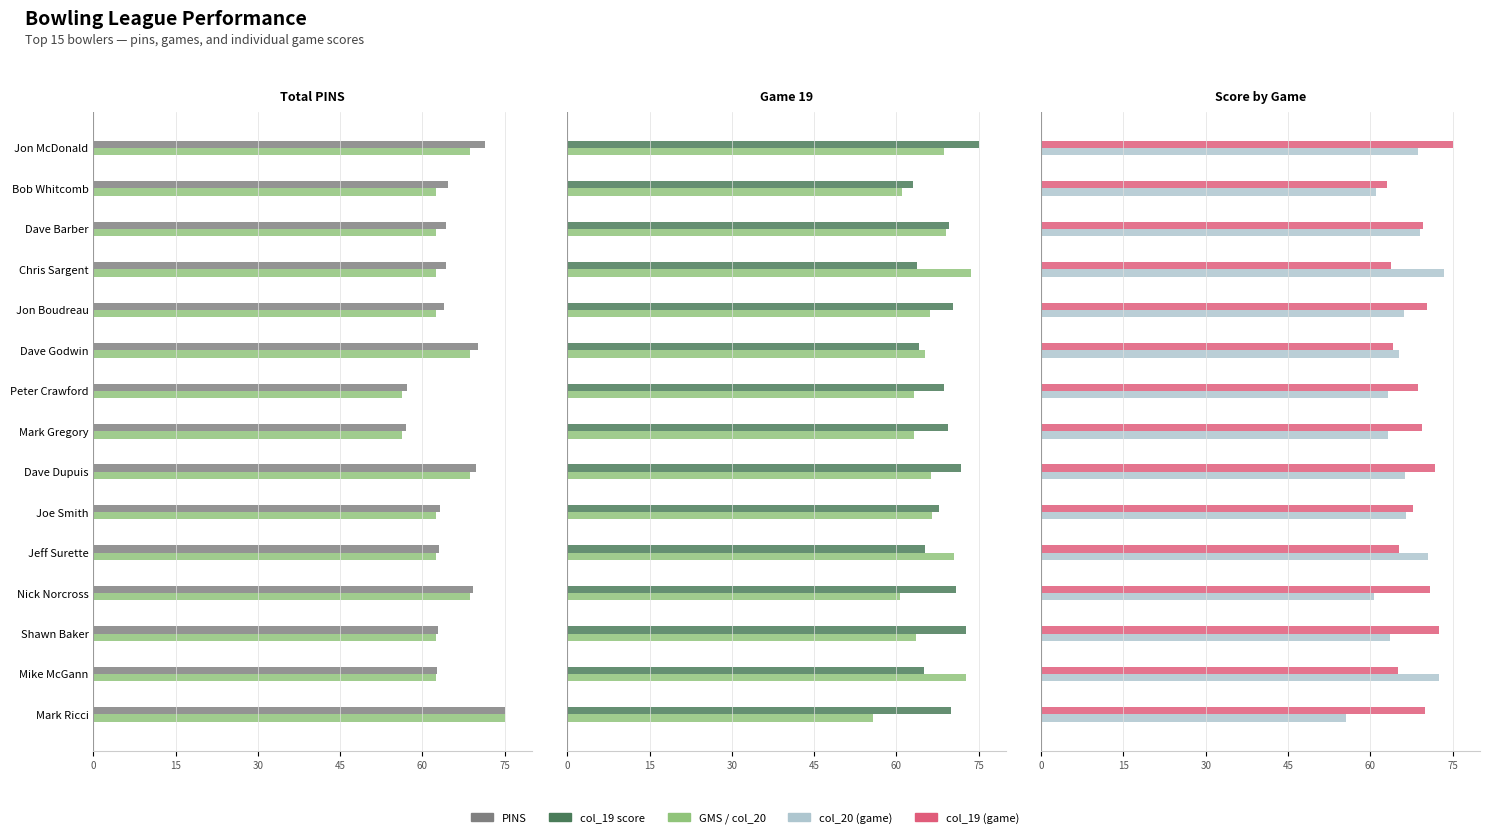

How many bars are there in total?

90